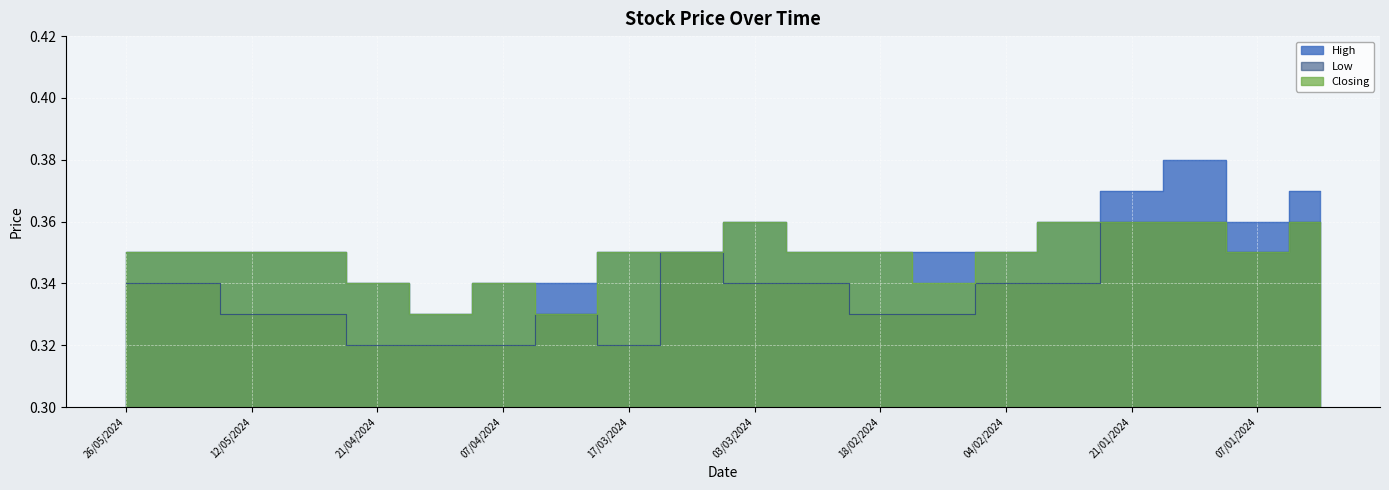

What is the value of the Low point at the 14th from the left?

0.3